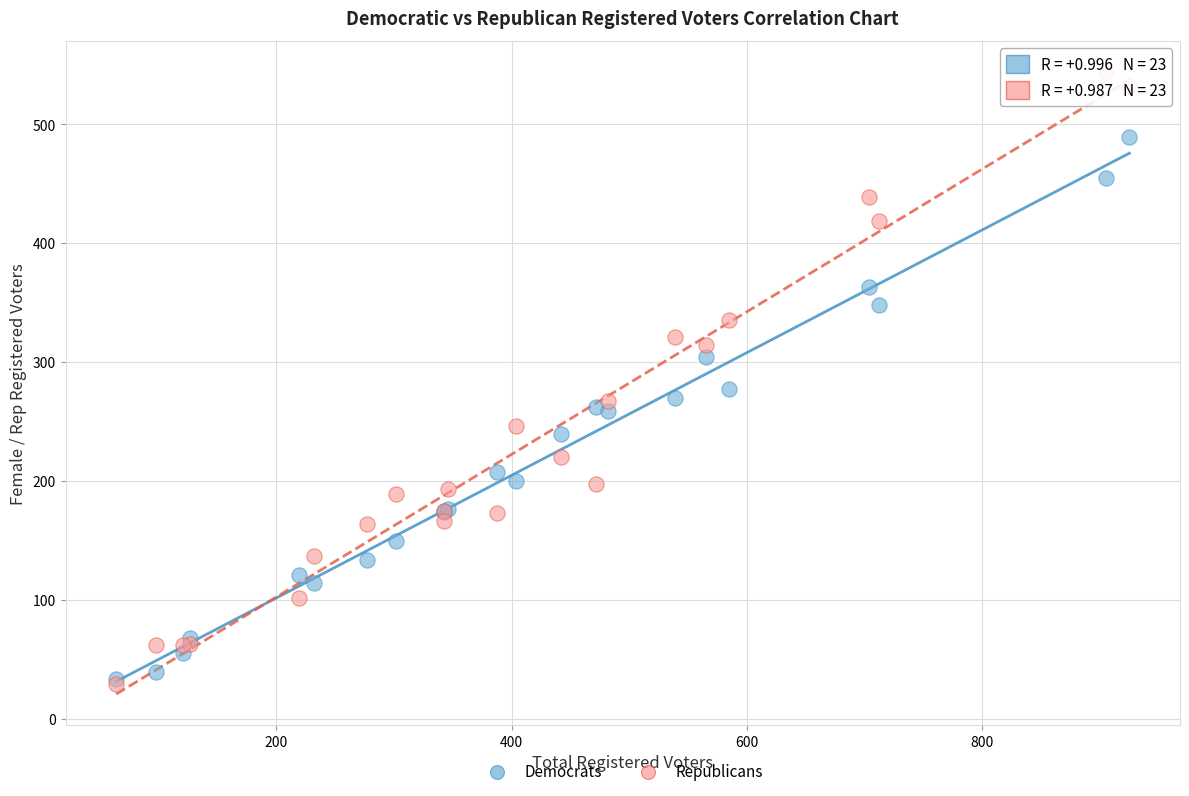

Across all series, what Y value is closest to 286?

277